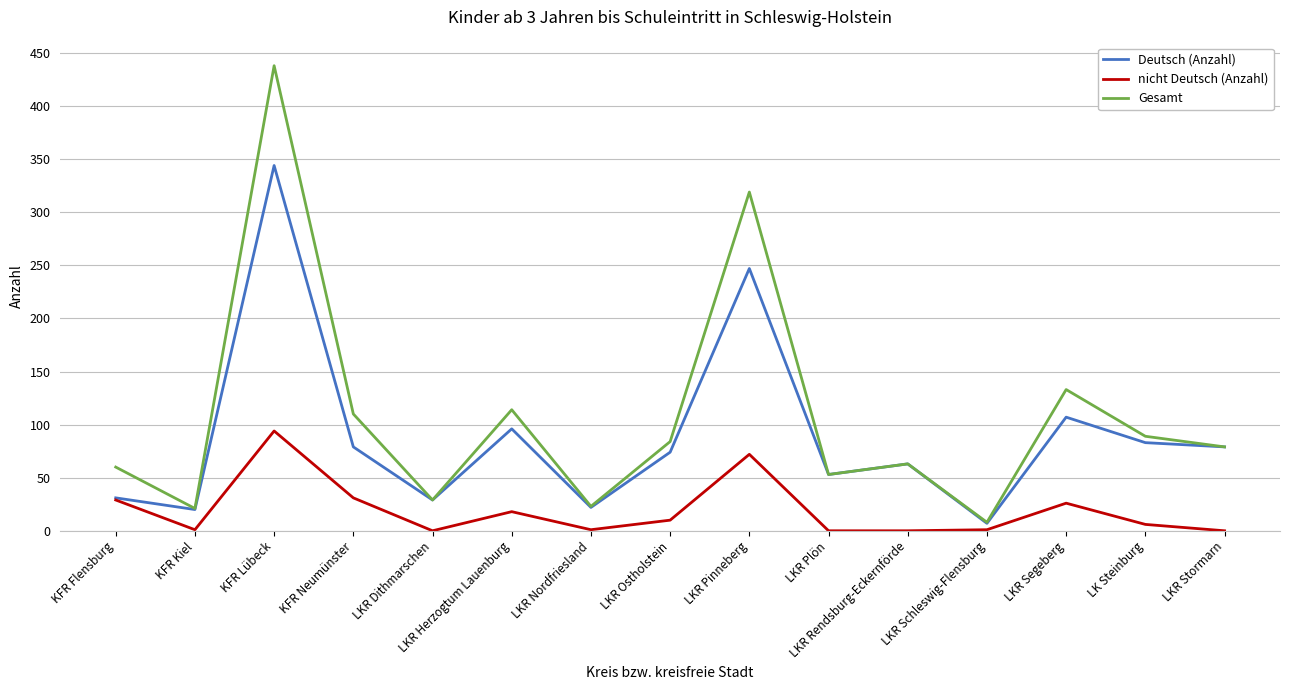

Which category has the highest value in the nicht Deutsch (Anzahl) series?

KFR Lübeck